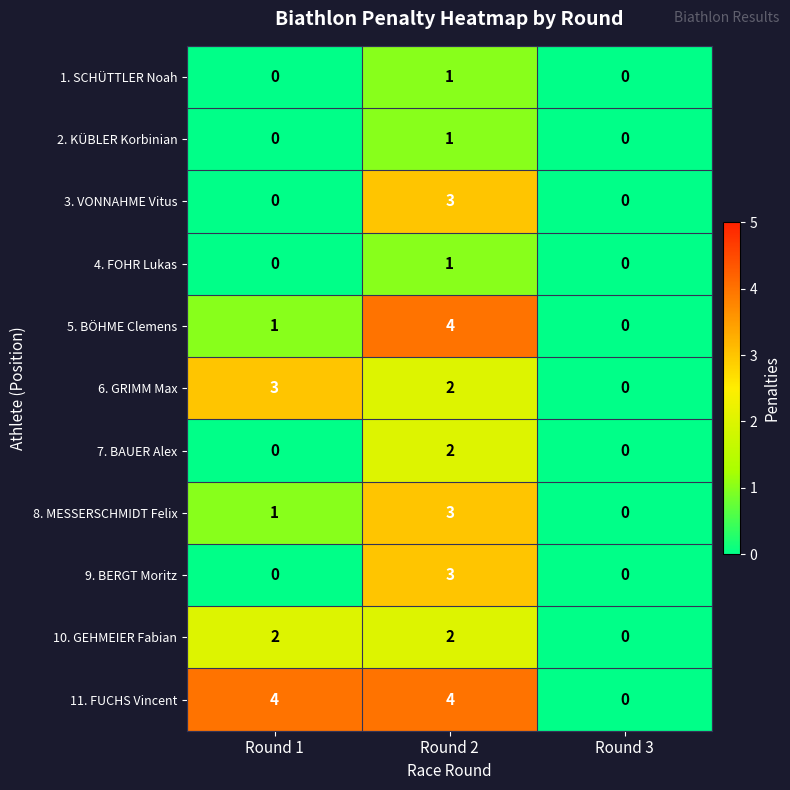

Is the value of 4. FOHR Lukas at Round 2 greater than the value of 10. GEHMEIER Fabian at Round 1?

No